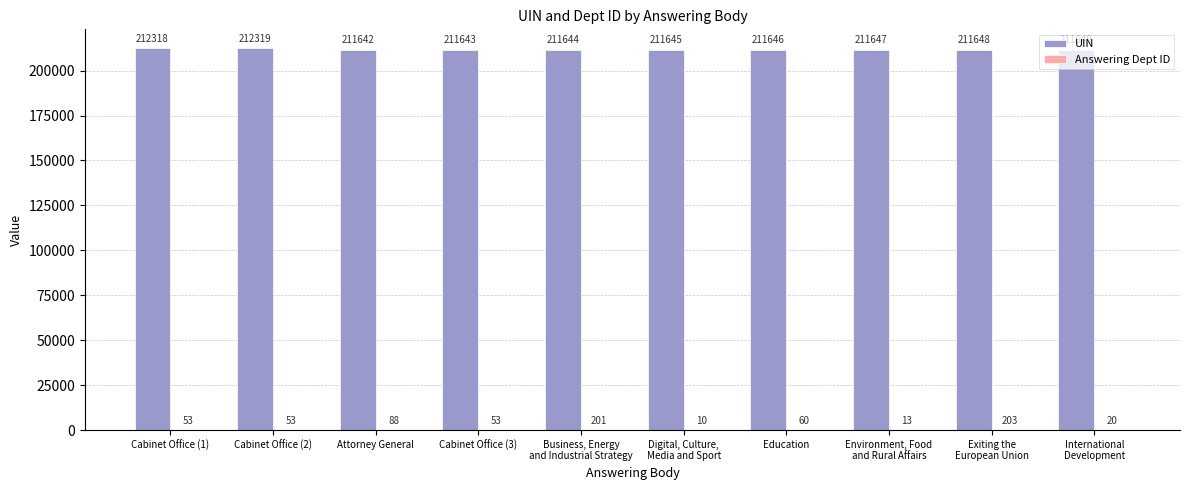

What is the maximum value shown in the chart?

212319